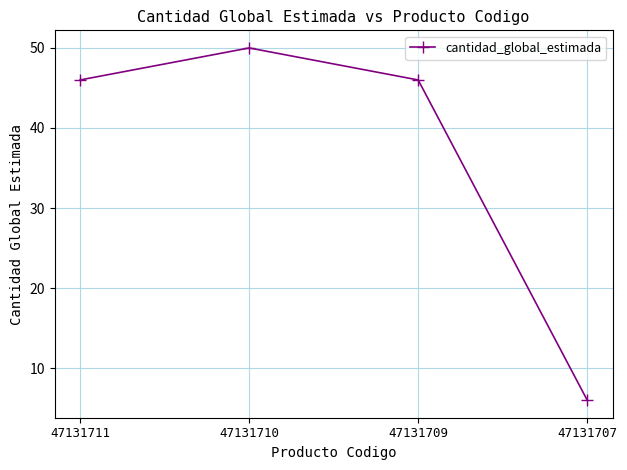

Count the number of categories in the chart.

4